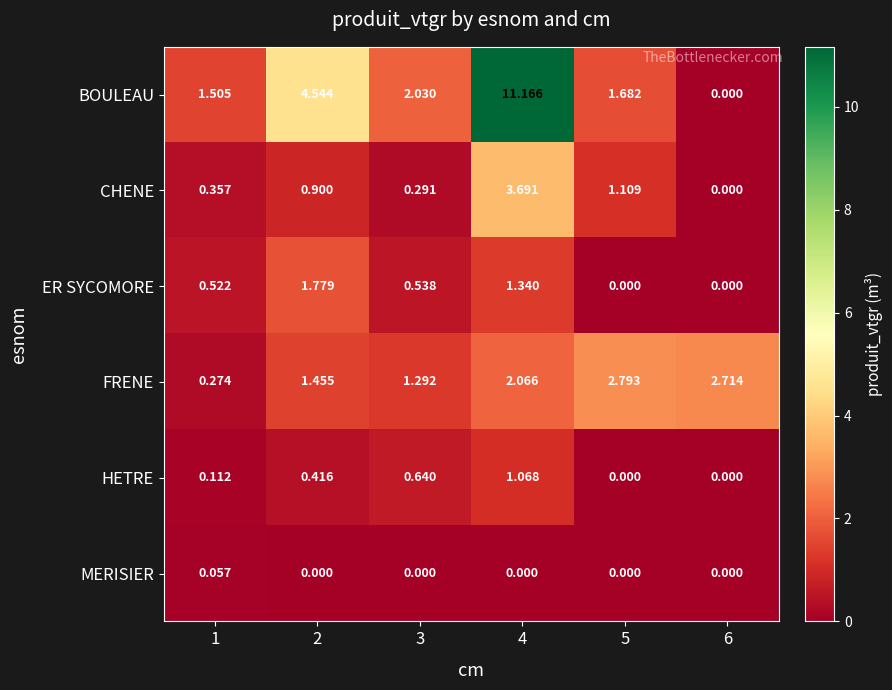

Rank the series by their maximum value, from lowest to highest.

MERISIER, HETRE, ER SYCOMORE, FRENE, CHENE, BOULEAU